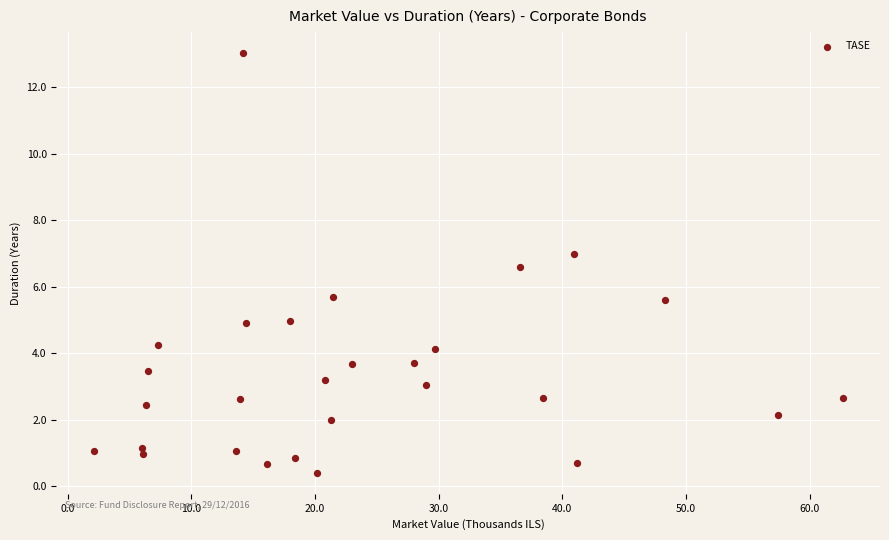

What is the range of Y values (max minus min)?

12.6